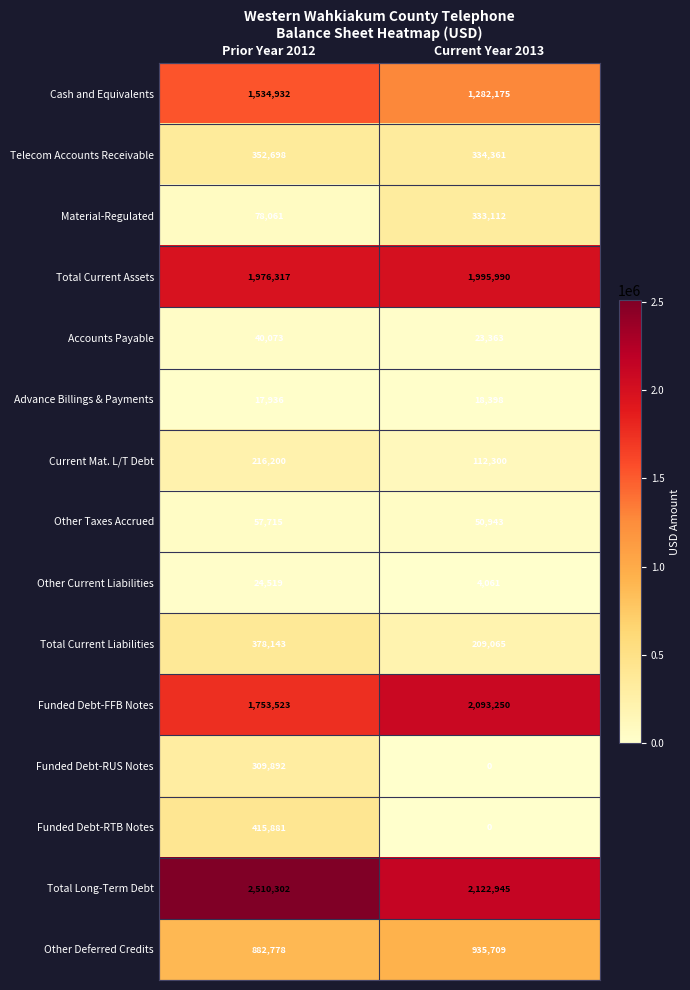

What is the total value across all series at Prior Year 2012?

10548970